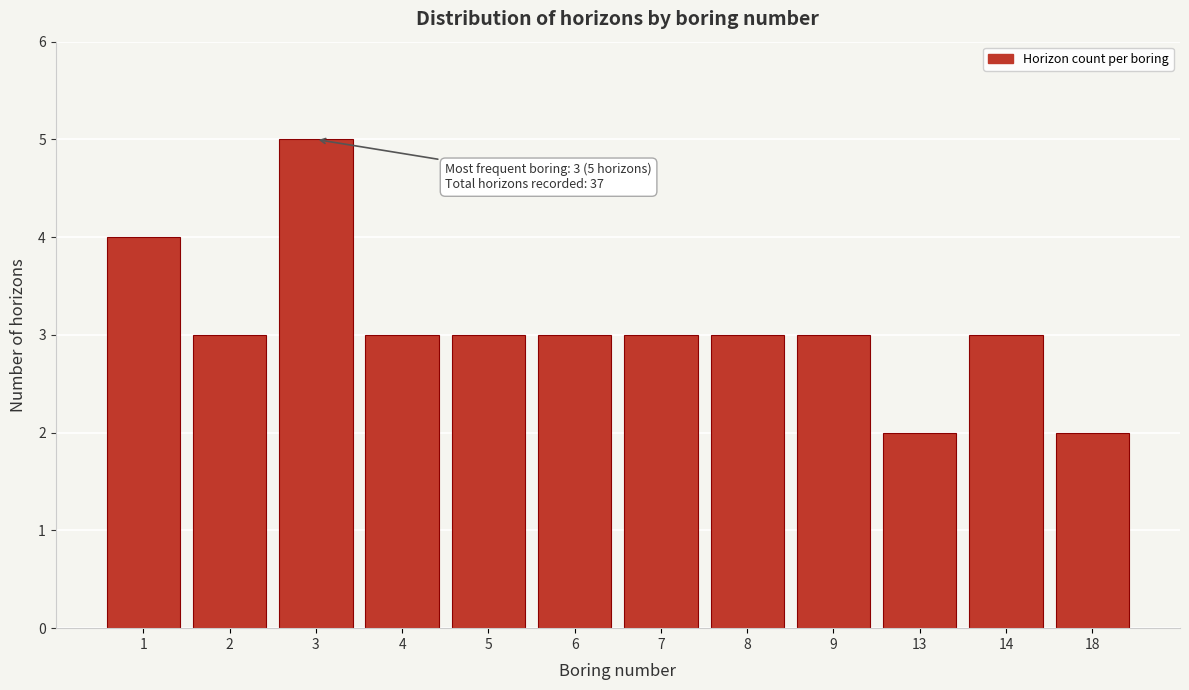

Reading left to right, transcribe all the data shown in this chart.

1=4	2=3	3=5	4=3	5=3	6=3	7=3	8=3	9=3	13=2	14=3	18=2